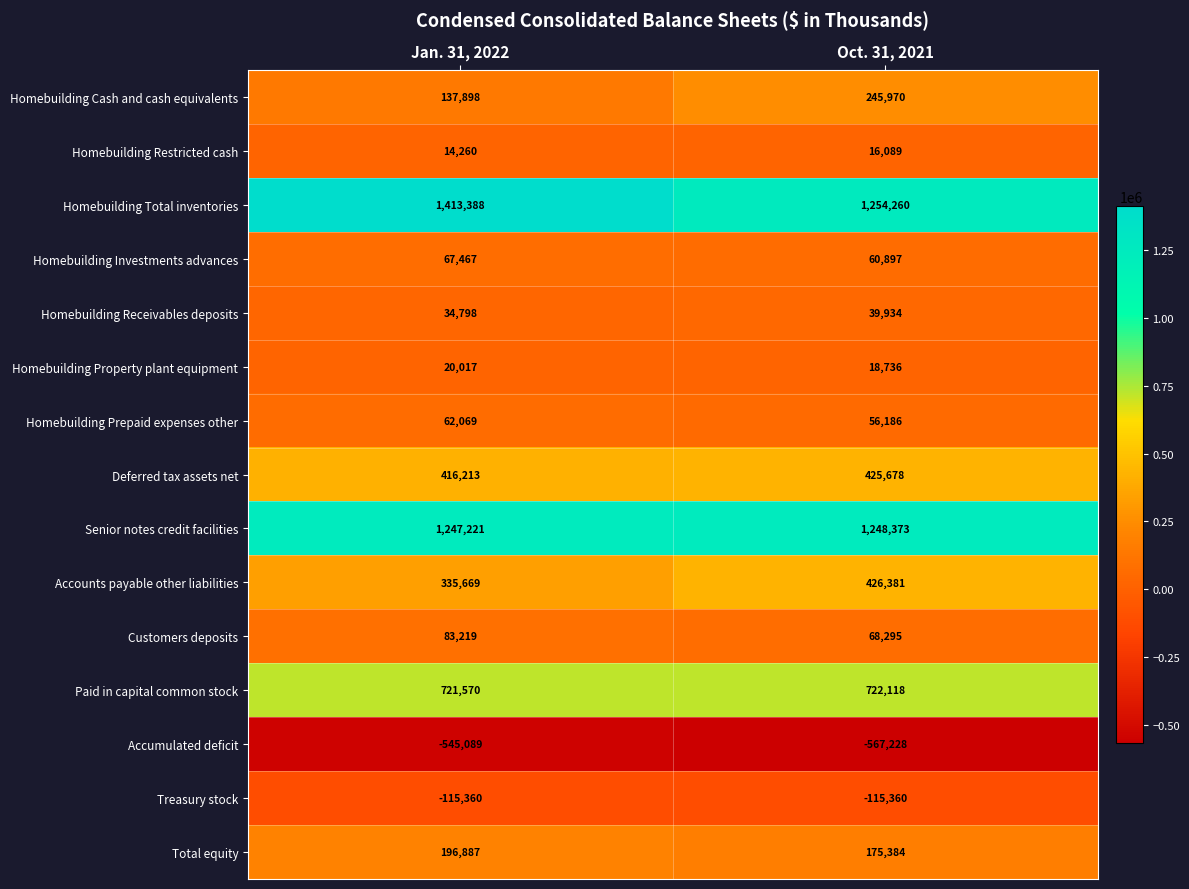

Rank the series at Jan. 31, 2022 from highest to lowest value.

Homebuilding Total inventories, Senior notes credit facilities, Paid in capital common stock, Deferred tax assets net, Accounts payable other liabilities, Total equity, Homebuilding Cash and cash equivalents, Customers deposits, Homebuilding Investments advances, Homebuilding Prepaid expenses other, Homebuilding Receivables deposits, Homebuilding Property plant equipment, Homebuilding Restricted cash, Treasury stock, Accumulated deficit